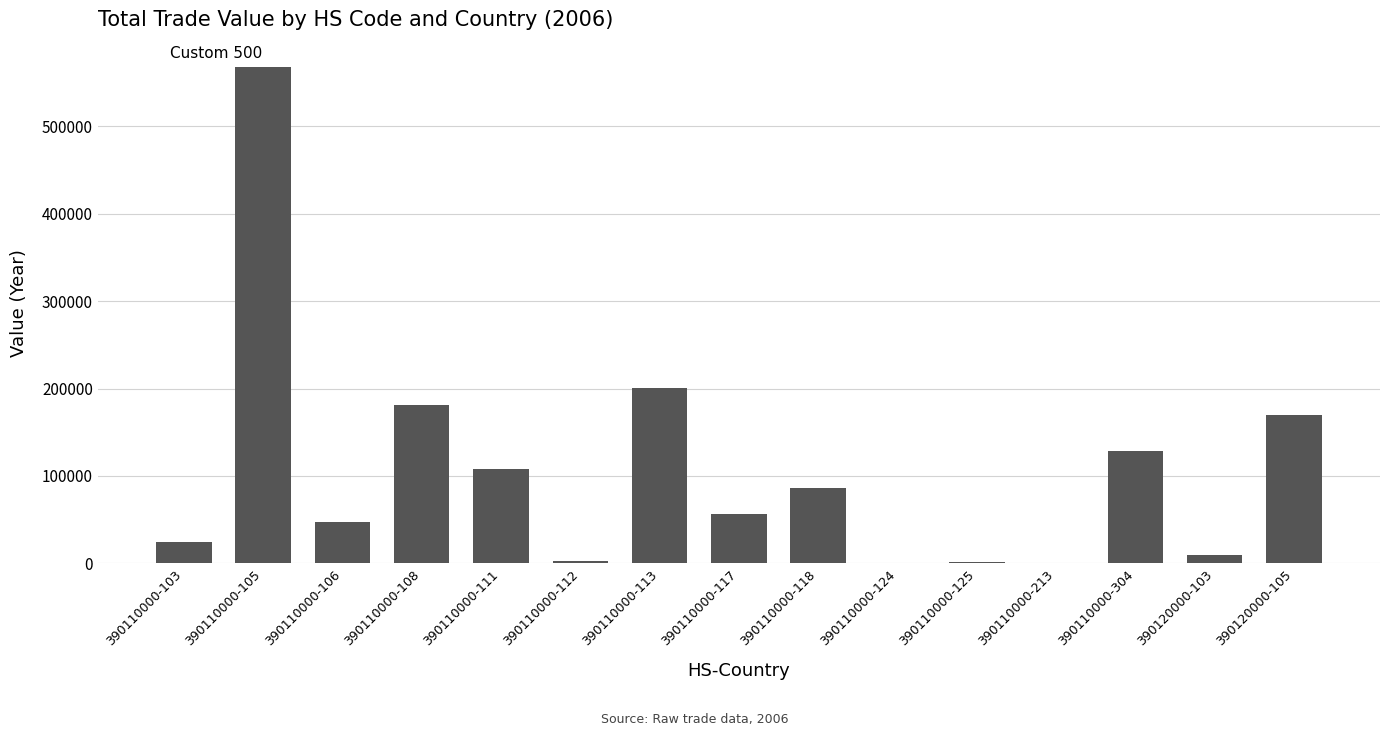

The value at 390110000-105 is 850899. True or false?

False